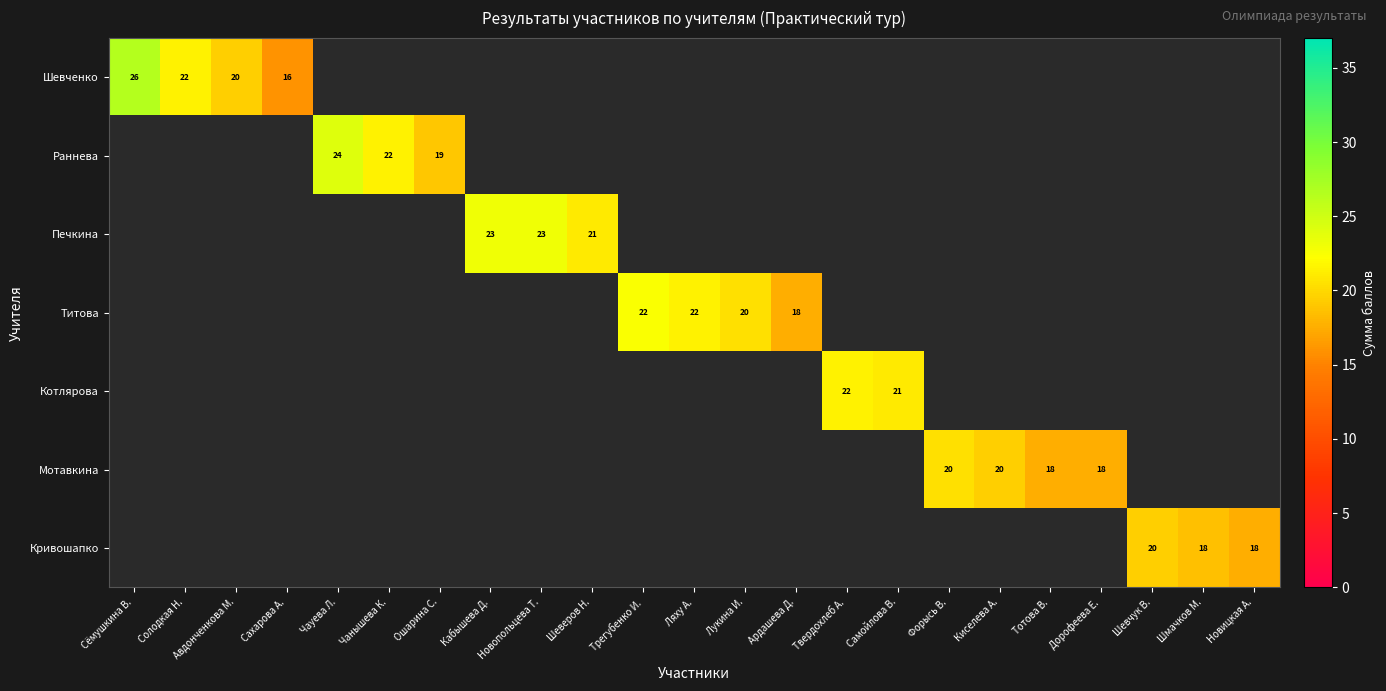

At Самойлова В., list the series in order from smallest to largest.

Шевченко, Раннева, Печкина, Титова, Котлярова, Мотавкина, Кривошапко